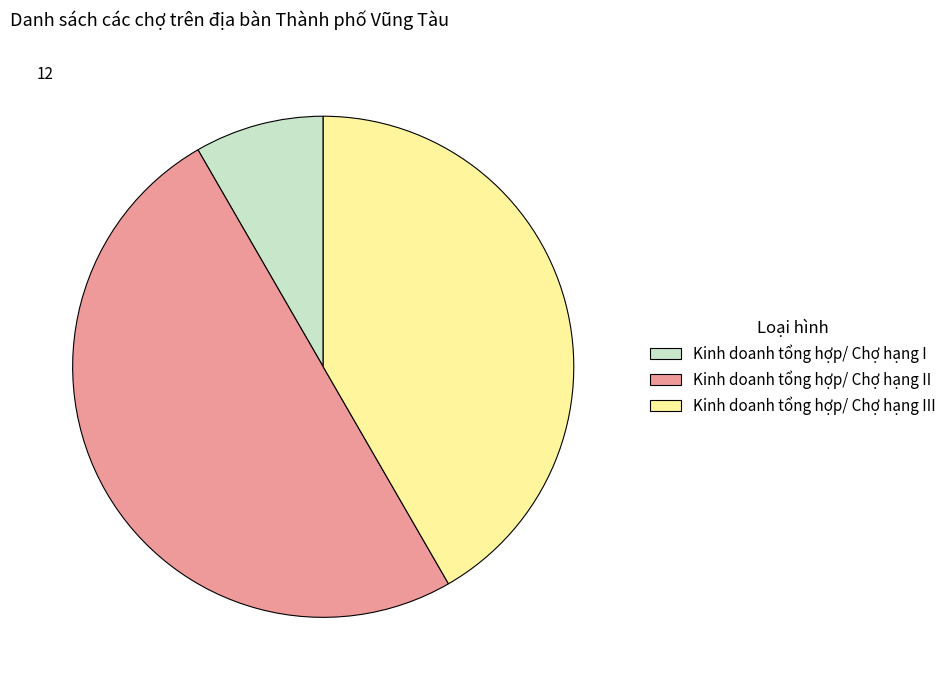

What is the ratio of the value at Kinh doanh tổng hợp/ Chợ hạng II to the value at Kinh doanh tổng hợp/ Chợ hạng III?

1.2